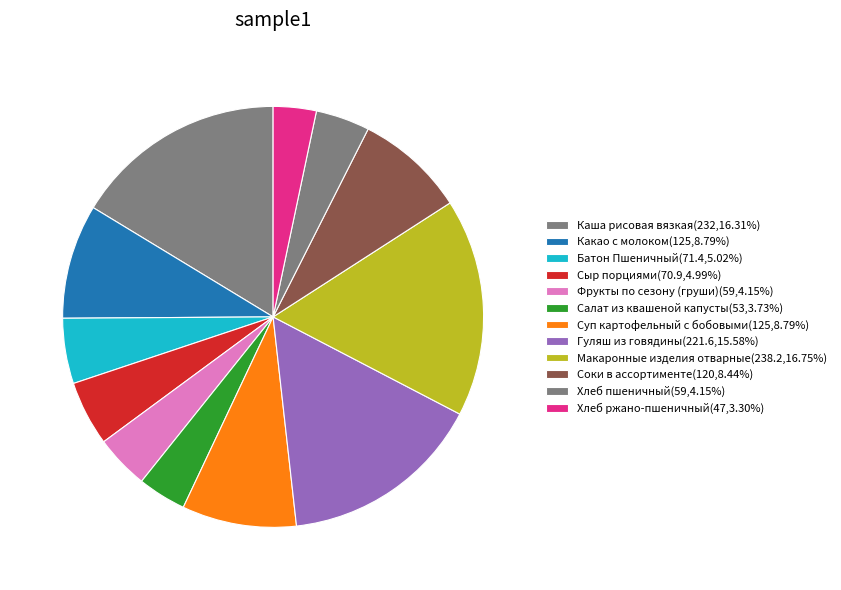

To the nearest percent, what is the difference between the Фрукты по сезону (груши) and Хлеб ржано-пшеничный slice percentages?

1%